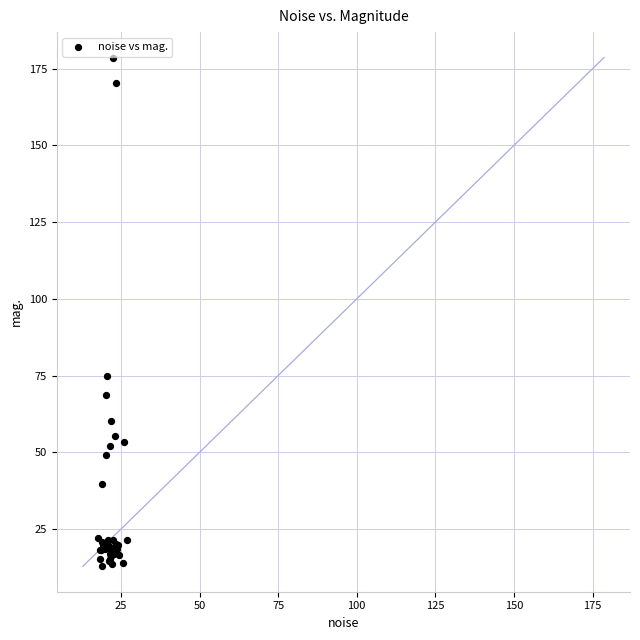

What Y value in the scatter plot is closest to 95?

75.0